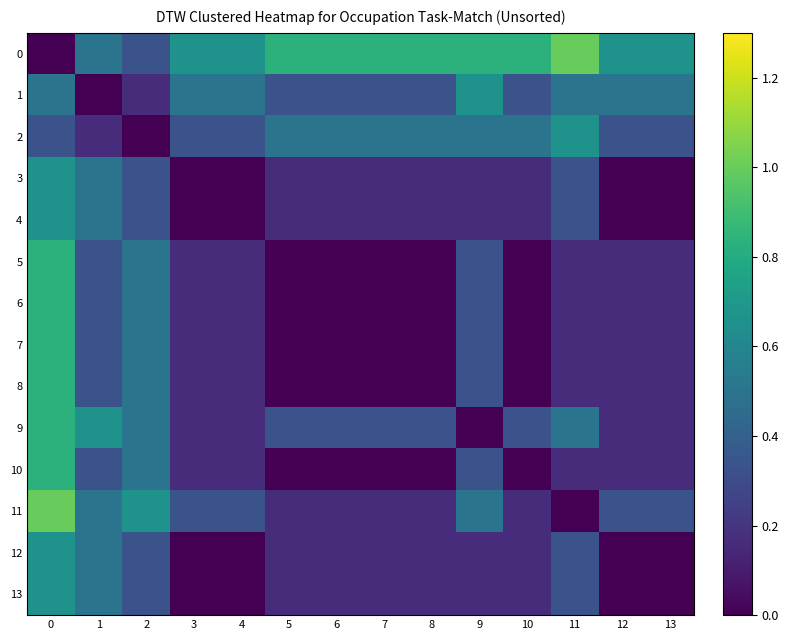

Between 0 and 1, which is larger?

1